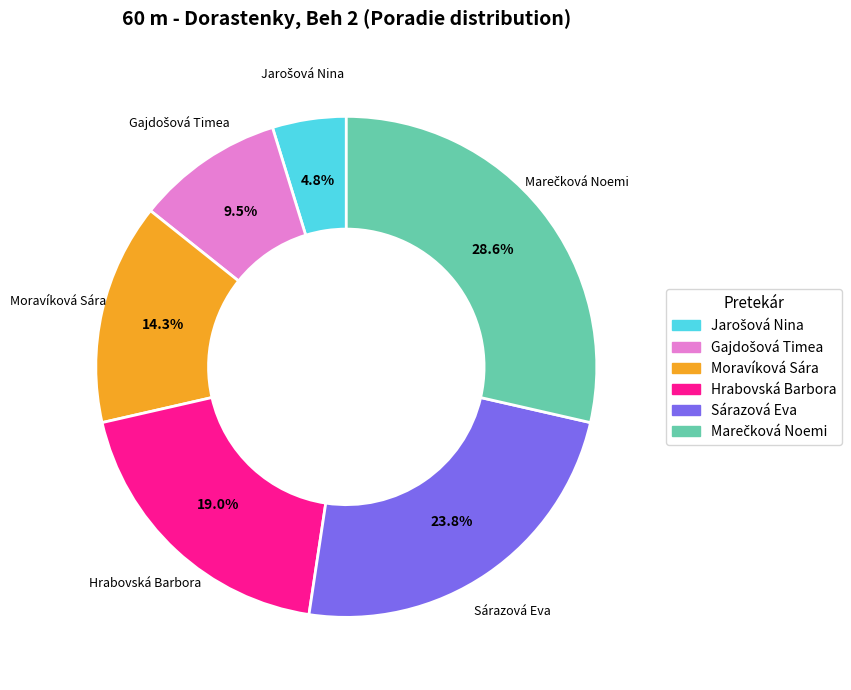

What portion of the pie excludes Moravíková Sára?

85.7%